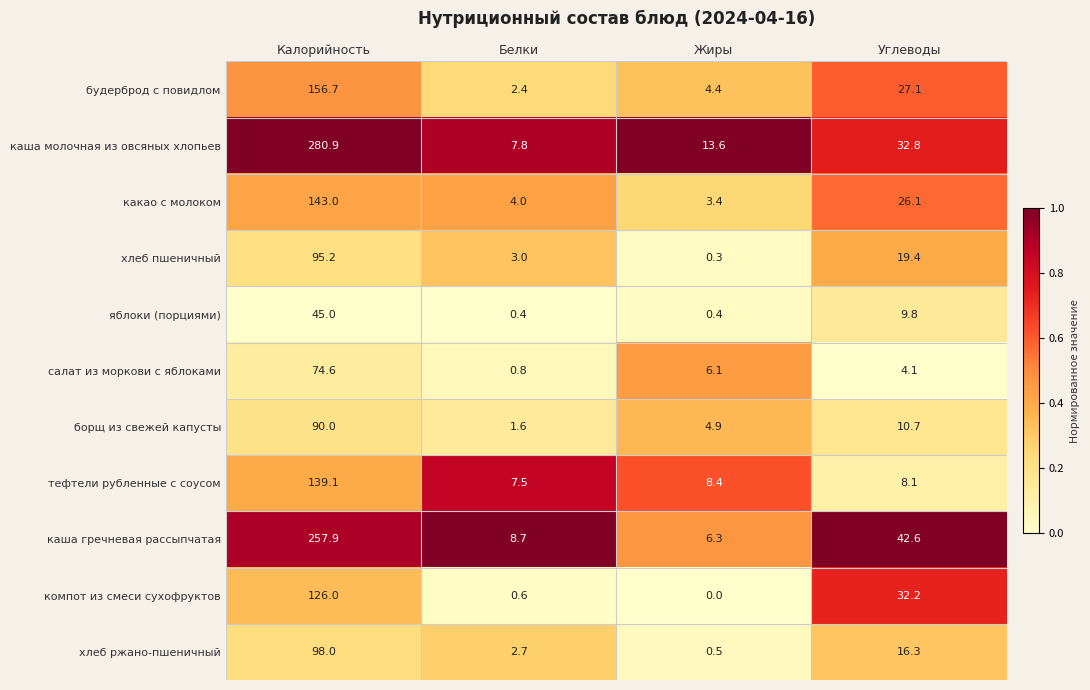

Where is каша молочная из овсяных хлопьев nearest to the value 144?

Углеводы